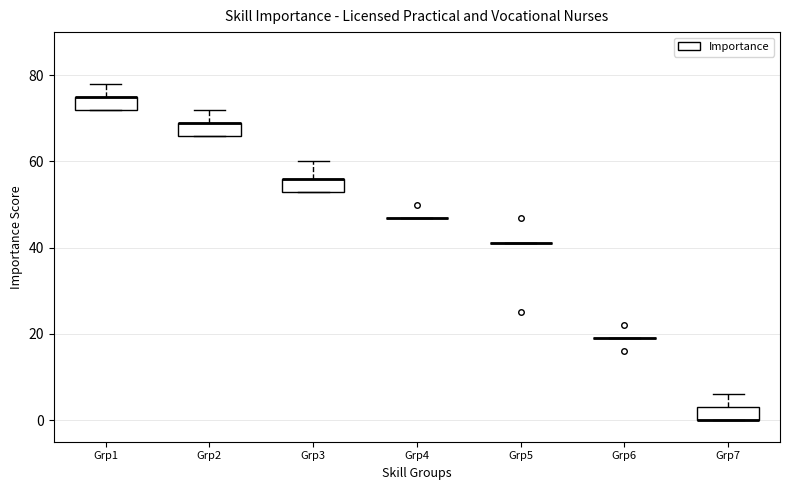

Reading left to right, read every box against the y-axis: the position of its median line, the range the box covers, and the ends of its whiskers. The values are not printed on the chart, so give them approximately, as read against the axis.

Grp1: median 76 (drawn on the box's upper edge), box 72 to 76, whiskers 72 to 78
Grp2: median 70 (drawn on the box's upper edge), box 66 to 70, whiskers 66 to 72
Grp3: median 56 (drawn on the box's upper edge), box 54 to 56, whiskers 54 to 60
Grp4: box collapsed to a line at 48, whiskers 48 to 48
Grp5: box collapsed to a line at 42, whiskers 42 to 42
Grp6: box collapsed to a line at 20, whiskers 20 to 20
Grp7: median 0 (drawn on the box's lower edge), box 0 to 4, whiskers 0 to 6